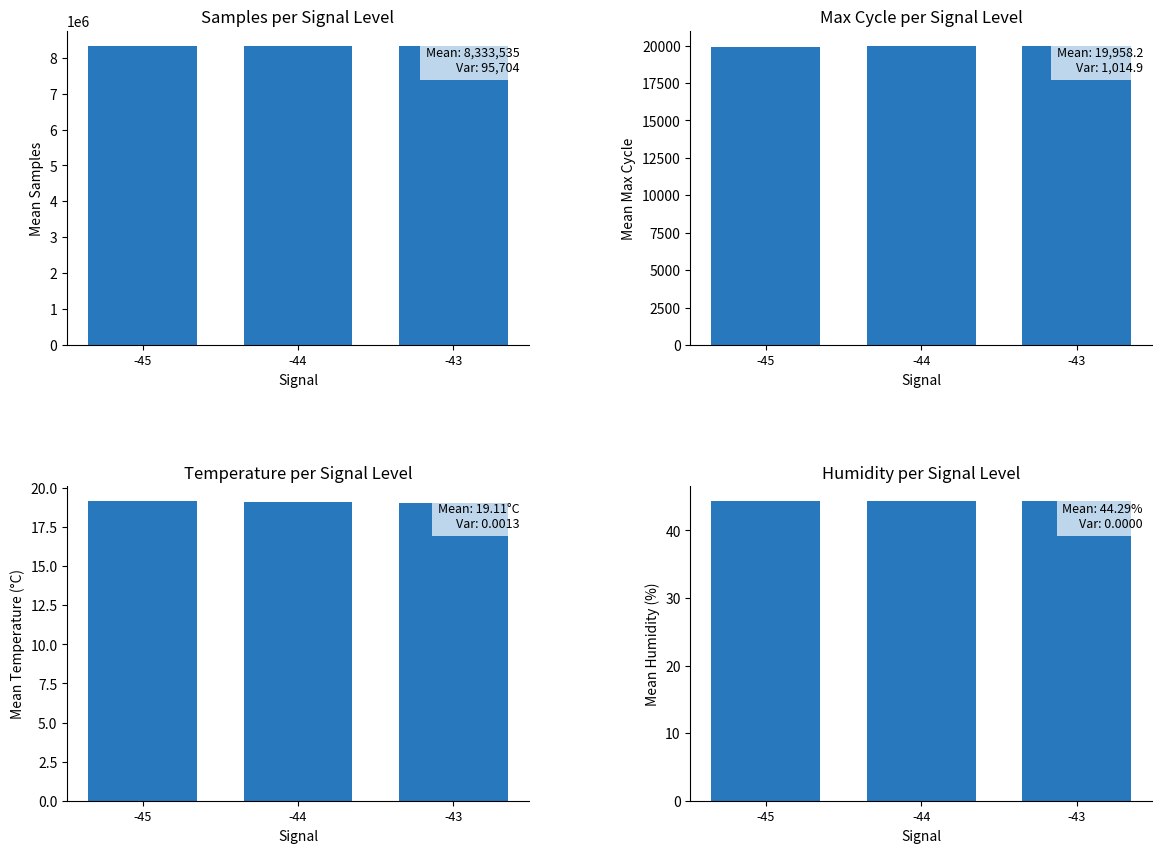

Count the number of categories in the chart.

3